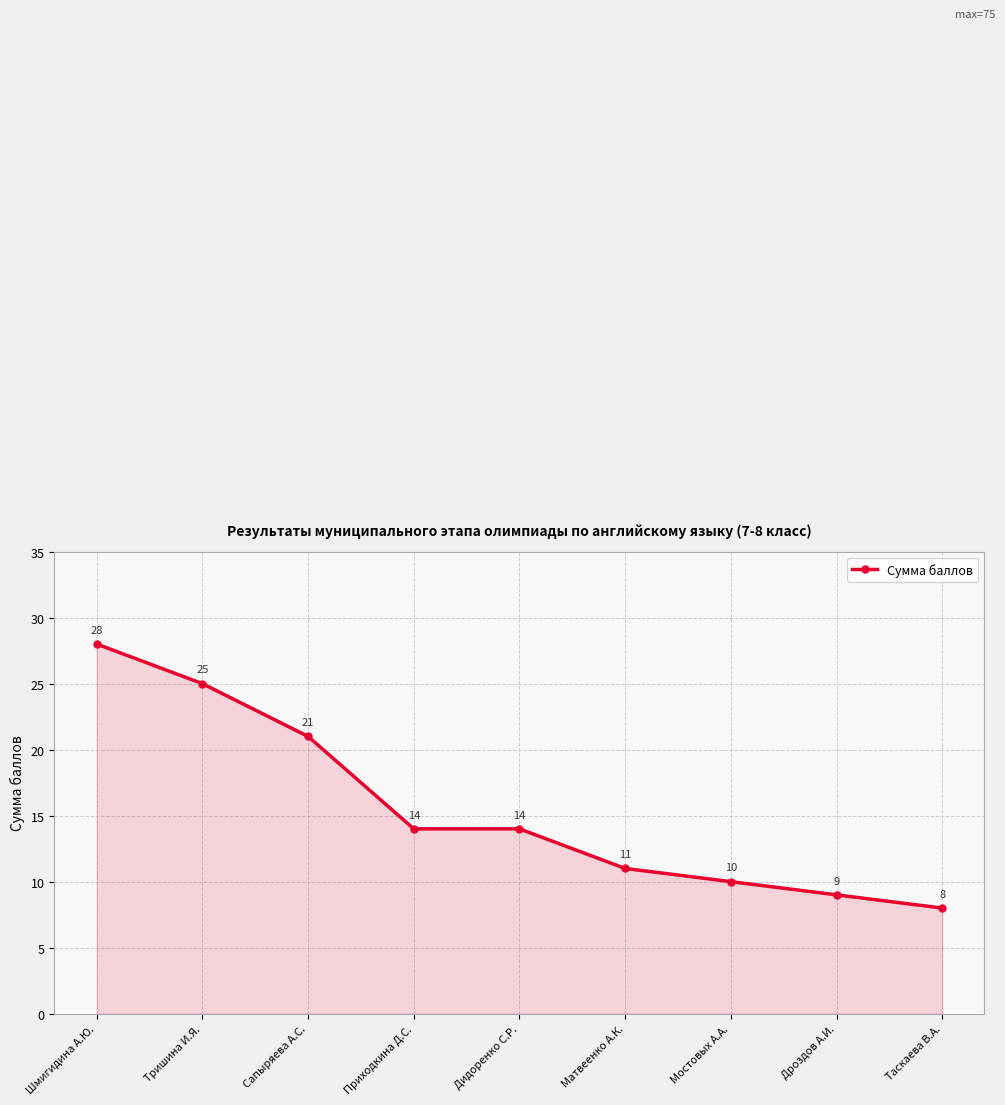

List the labels in order of value, smallest first.

Таскаева В.А., Дроздов А.И., Мостовых А.А., Матвеенко А.К., Приходкина Д.С., Дидоренко С.Р., Сапыряева А.С., Тришина И.Я., Шмигидина А.Ю.